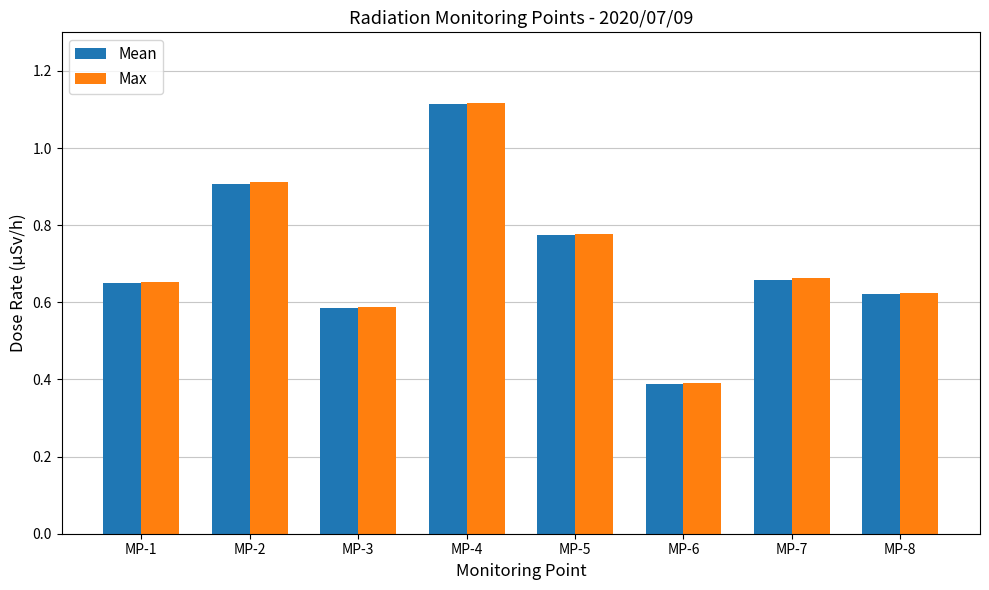

What is the total value across all series at MP-4?

2.2